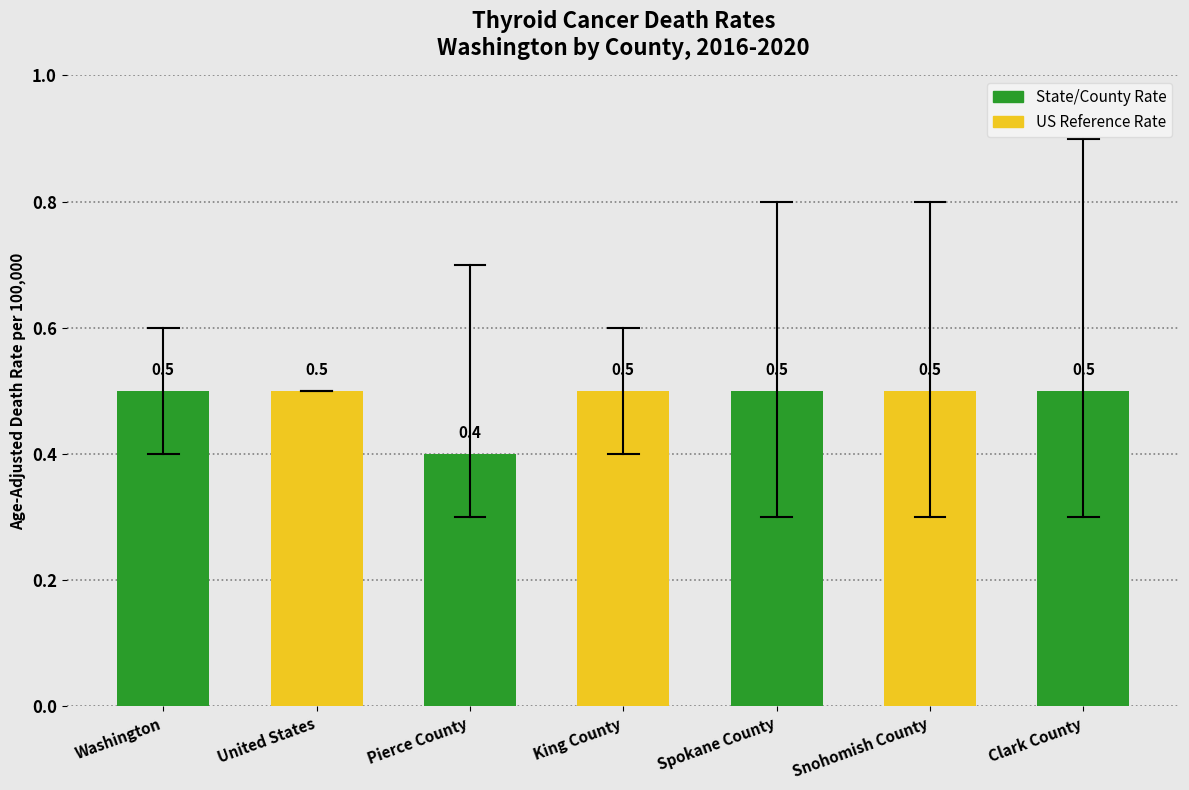

How many bars are there in total?

7